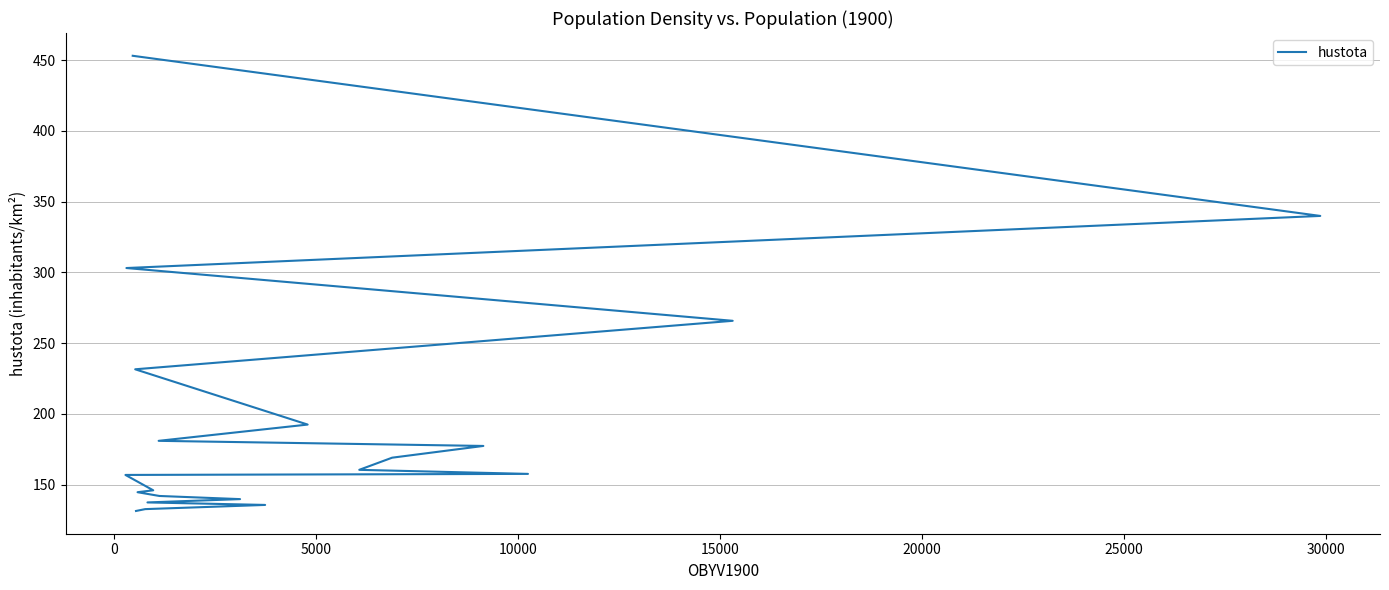

How many values are below 160?

10